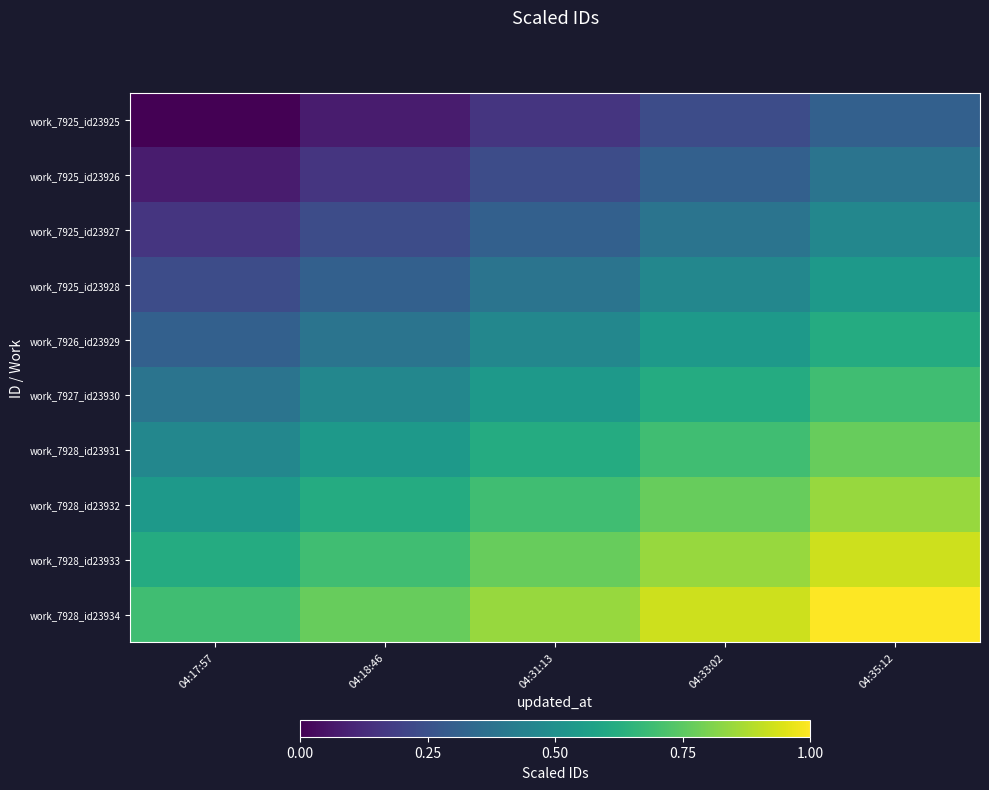

Reading left to right, transcribe all the data shown in this chart.

work_7925_id23925: 04:17:57=0.0	04:18:46=0.1	04:31:13=0.2	04:33:02=0.2	04:35:12=0.3
work_7925_id23926: 04:17:57=0.1	04:18:46=0.2	04:31:13=0.2	04:33:02=0.3	04:35:12=0.4
work_7925_id23927: 04:17:57=0.2	04:18:46=0.2	04:31:13=0.3	04:33:02=0.4	04:35:12=0.5
work_7925_id23928: 04:17:57=0.2	04:18:46=0.3	04:31:13=0.4	04:33:02=0.5	04:35:12=0.5
work_7926_id23929: 04:17:57=0.3	04:18:46=0.4	04:31:13=0.5	04:33:02=0.5	04:35:12=0.6
work_7927_id23930: 04:17:57=0.4	04:18:46=0.5	04:31:13=0.5	04:33:02=0.6	04:35:12=0.7
work_7928_id23931: 04:17:57=0.5	04:18:46=0.5	04:31:13=0.6	04:33:02=0.7	04:35:12=0.8
work_7928_id23932: 04:17:57=0.5	04:18:46=0.6	04:31:13=0.7	04:33:02=0.8	04:35:12=0.8
work_7928_id23933: 04:17:57=0.6	04:18:46=0.7	04:31:13=0.8	04:33:02=0.8	04:35:12=0.9
work_7928_id23934: 04:17:57=0.7	04:18:46=0.8	04:31:13=0.8	04:33:02=0.9	04:35:12=1.0